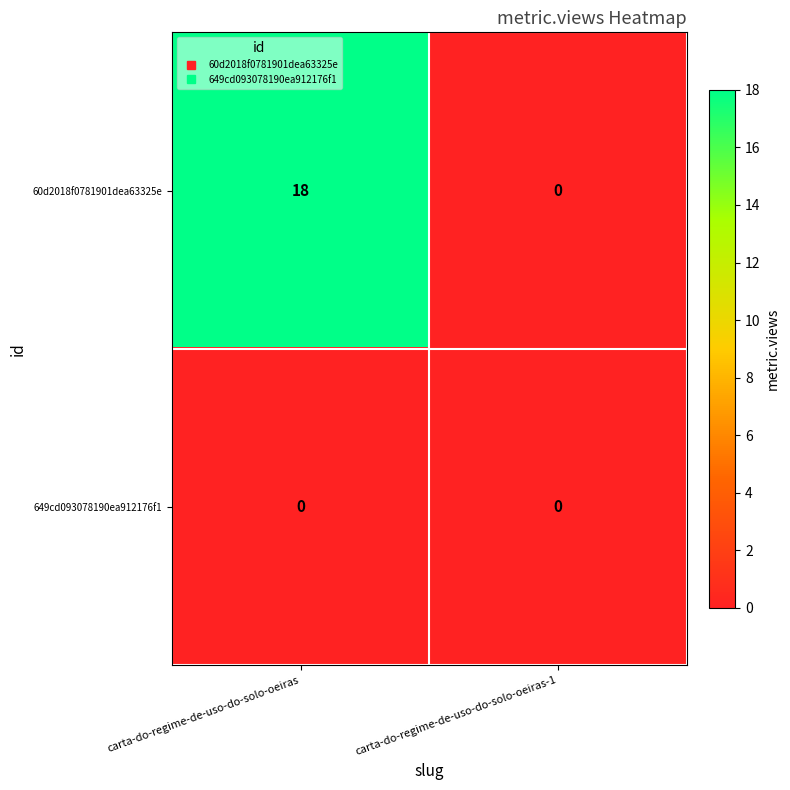

What is the total value across all series at carta-do-regime-de-uso-do-solo-oeiras?

18